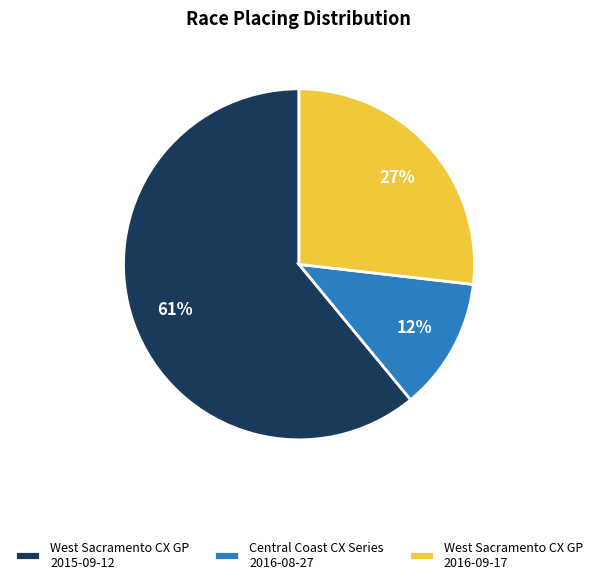

Which slice is the smallest?

Central Coast CX Series 2016-08-27